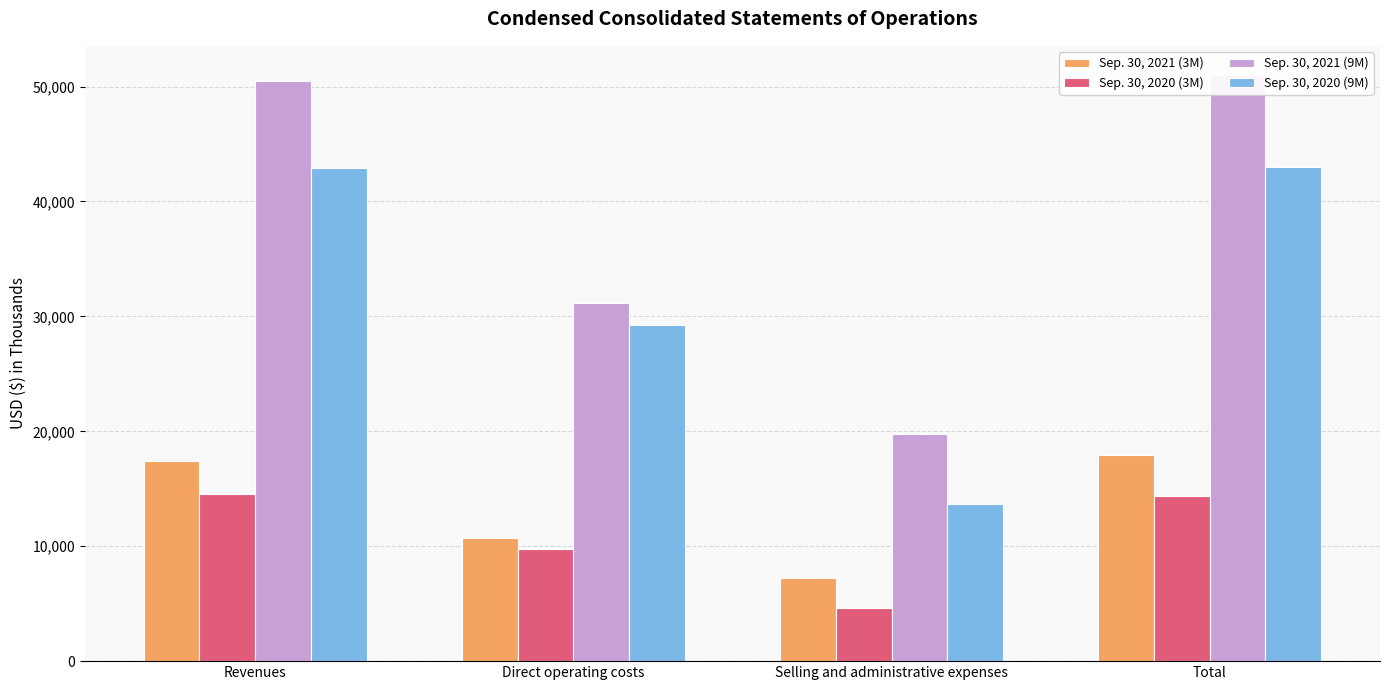

Are the bars horizontal?

No